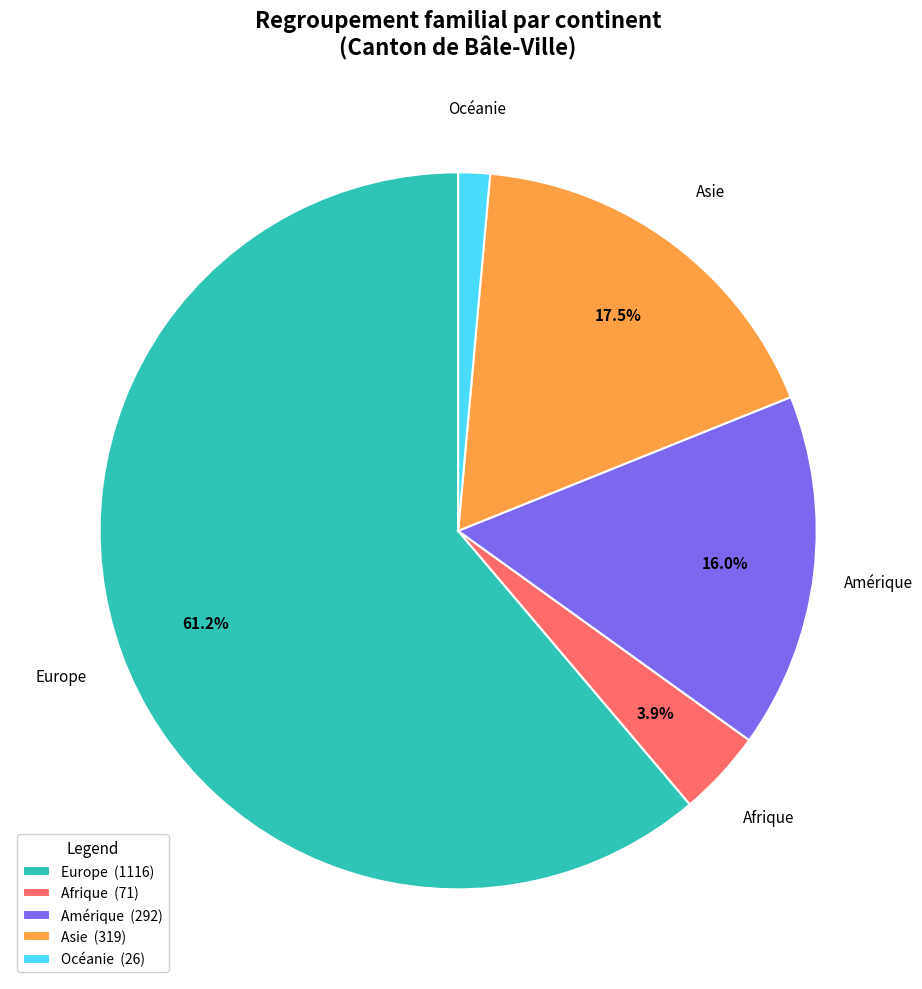

Is the sum of Asie and Amérique greater than half?

No